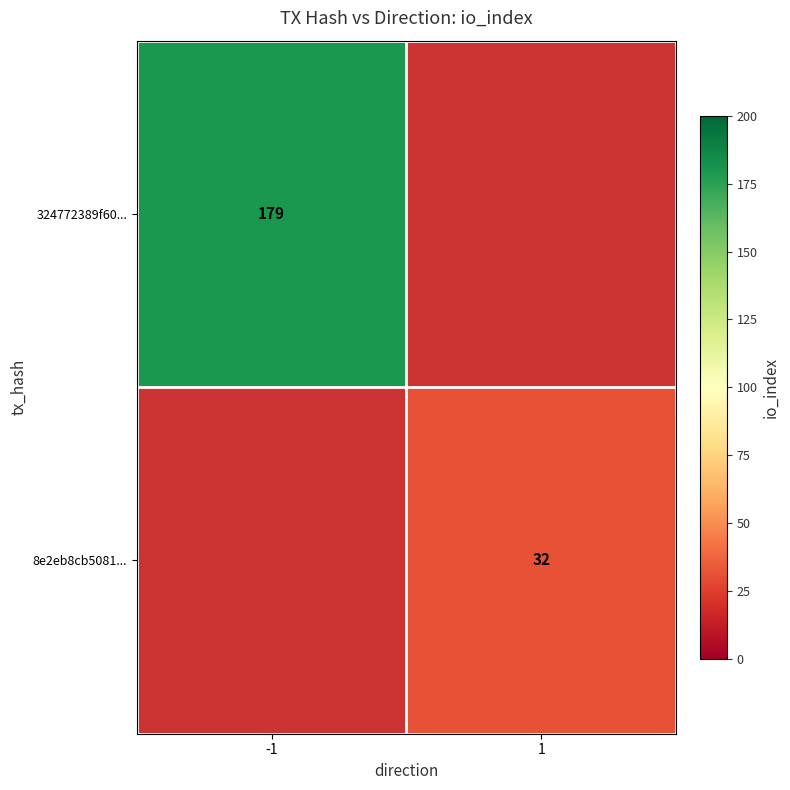

The value of 324772389f60... at -1 is 305. True or false?

False